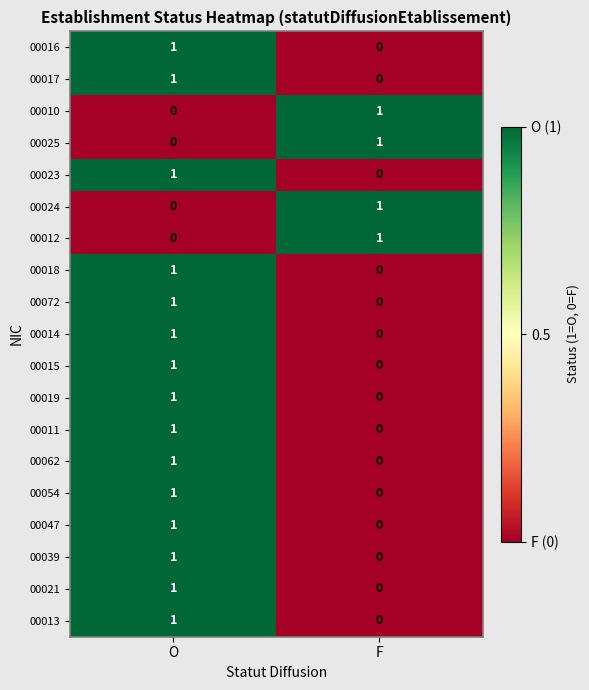

Rank the categories by 00011 value from lowest to highest.

F, O